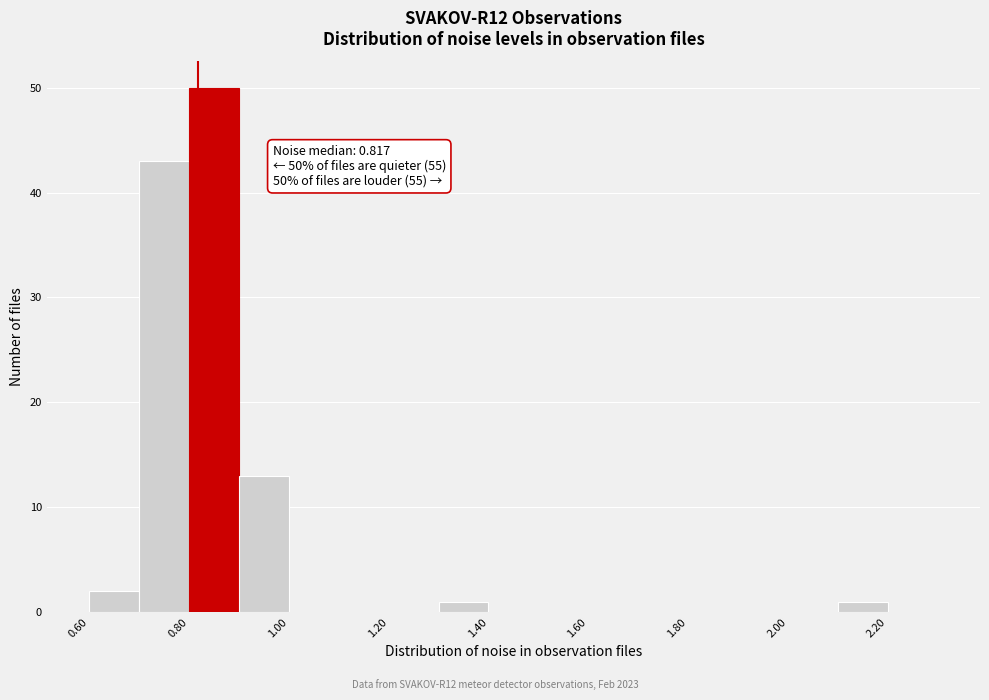

Which range on the x-axis has the tallest bar?

0.8 to 0.9